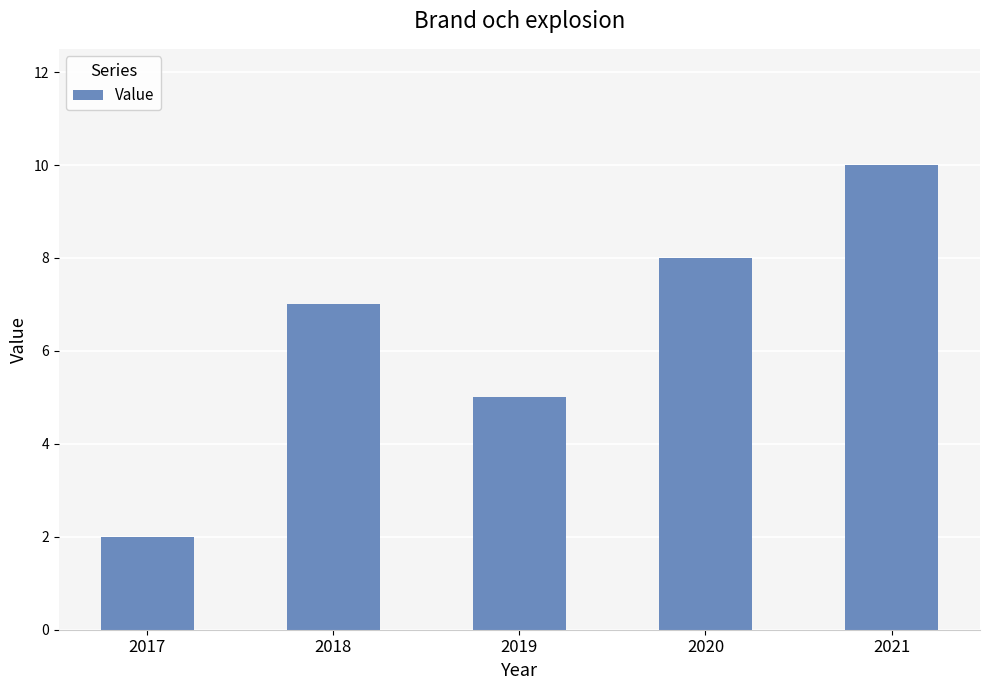

Is it true that the value at 2020 is 5?

False